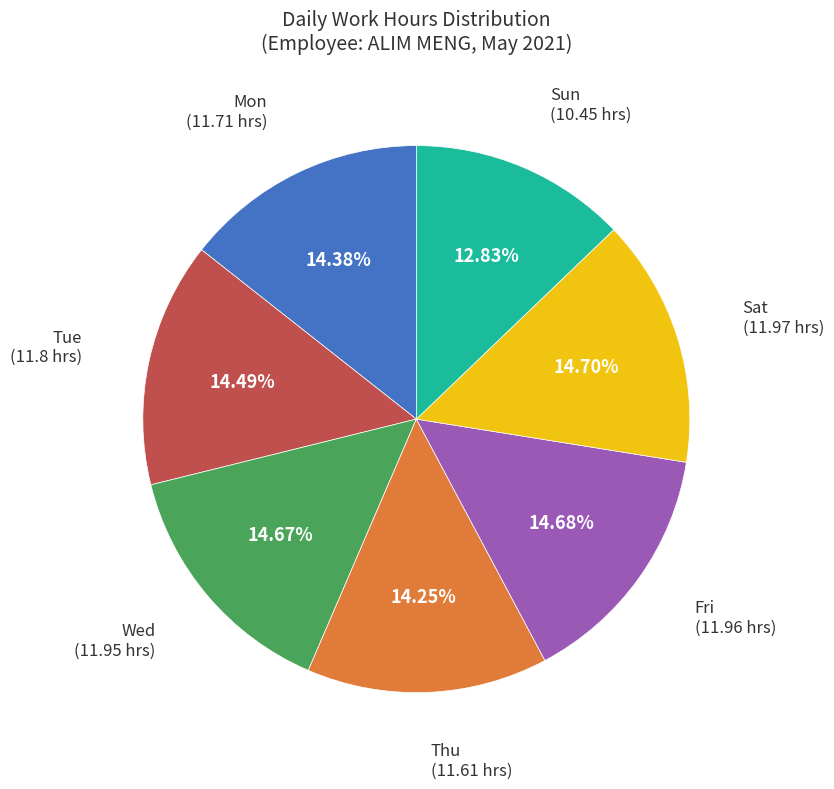

To the nearest percent, what is the average slice percentage?

14%